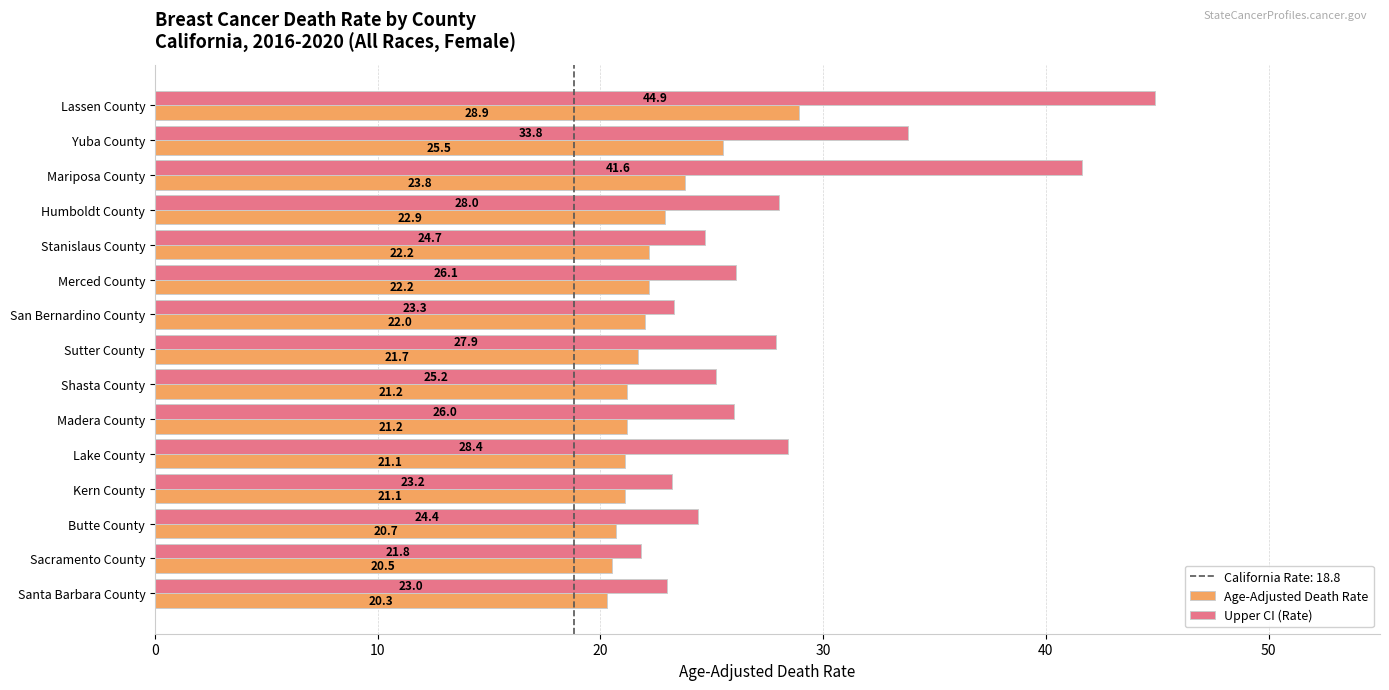

At which label does Age-Adjusted Death Rate reach its minimum?

Santa Barbara County